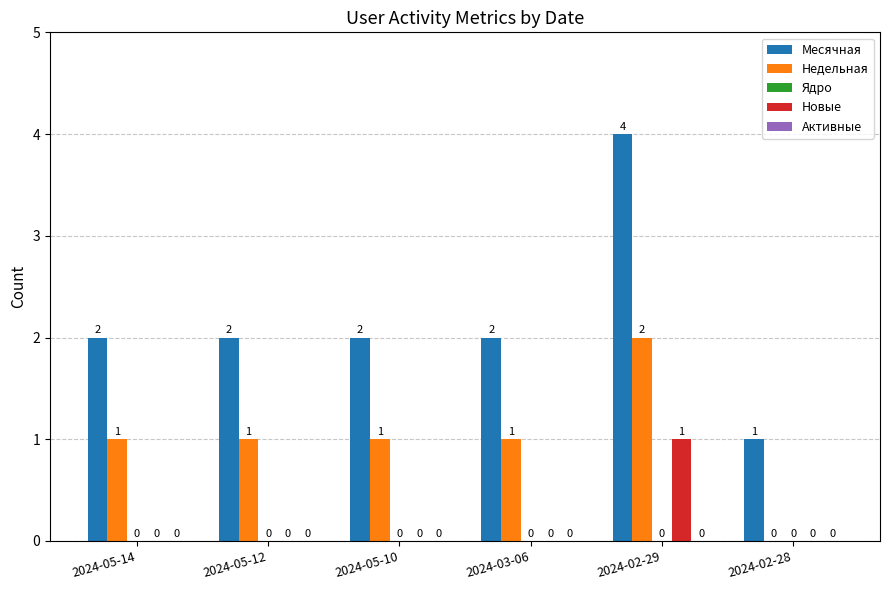

Is it true that Месячная equals 0 at 2024-05-14?

False